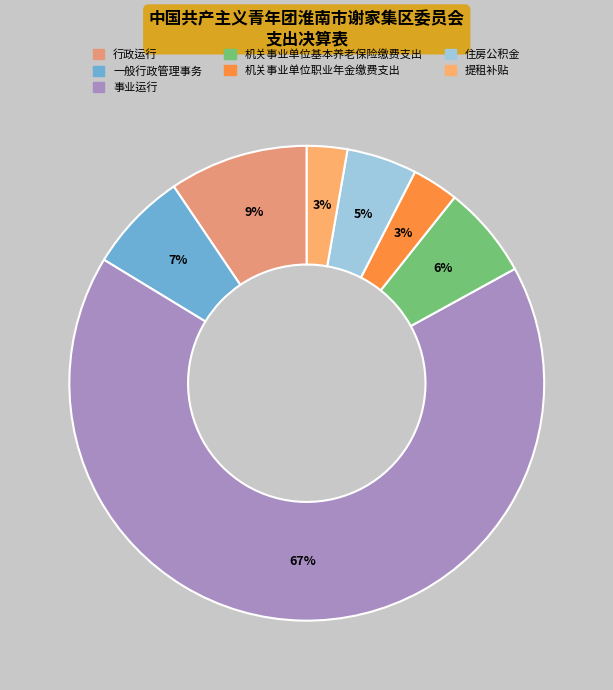

How many slices are in this pie chart?

7